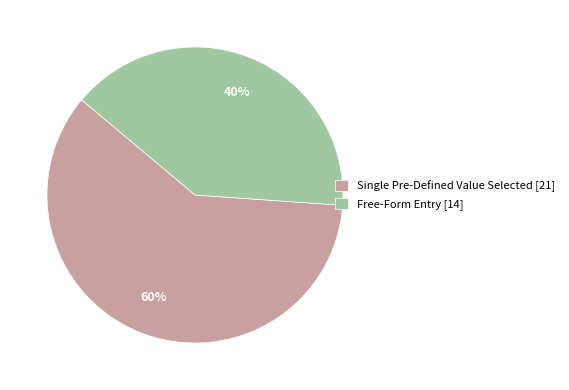

To the nearest percent, what portion does Single Pre-Defined Value Selected [21] represent?

60%